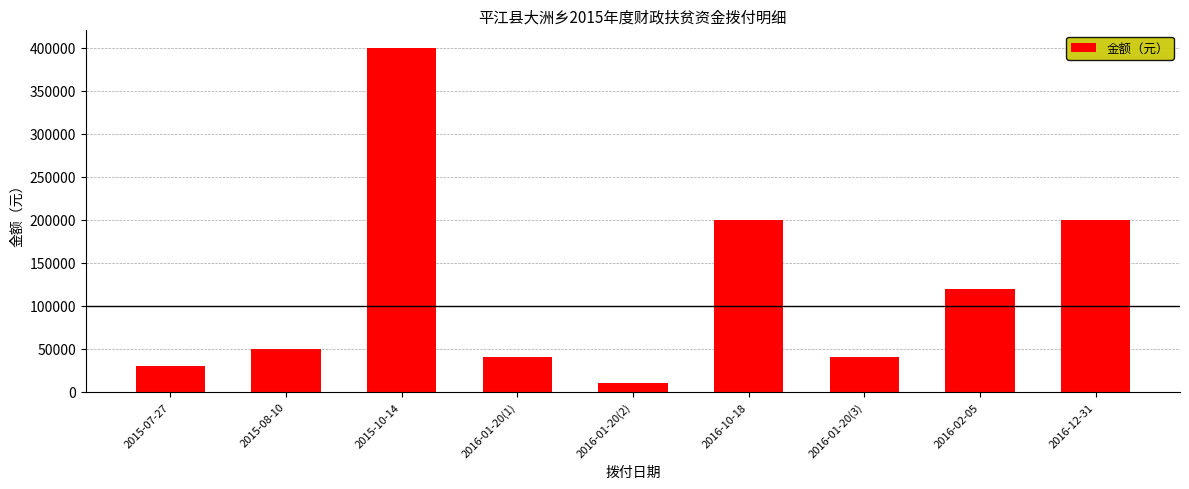

What is the label of the 6th bar from the right?

2016-01-20(1)